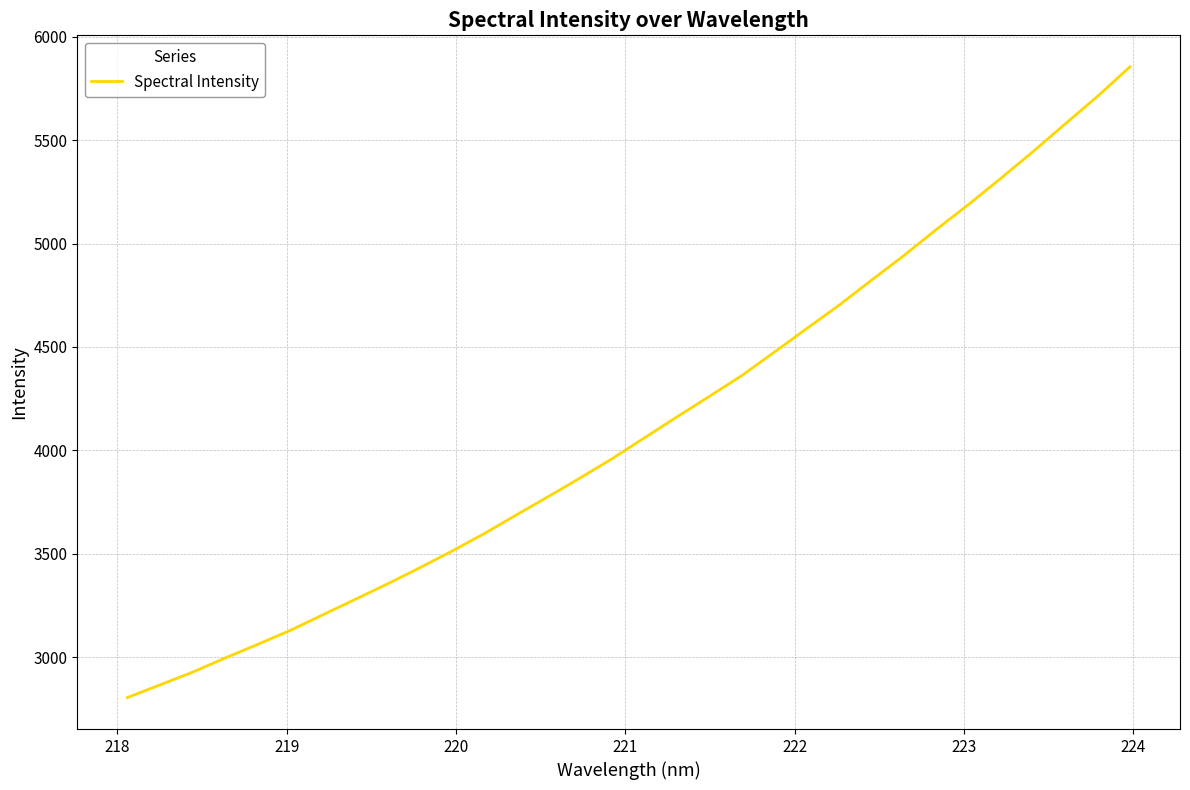

What is the maximum value shown in the chart?

5854.5